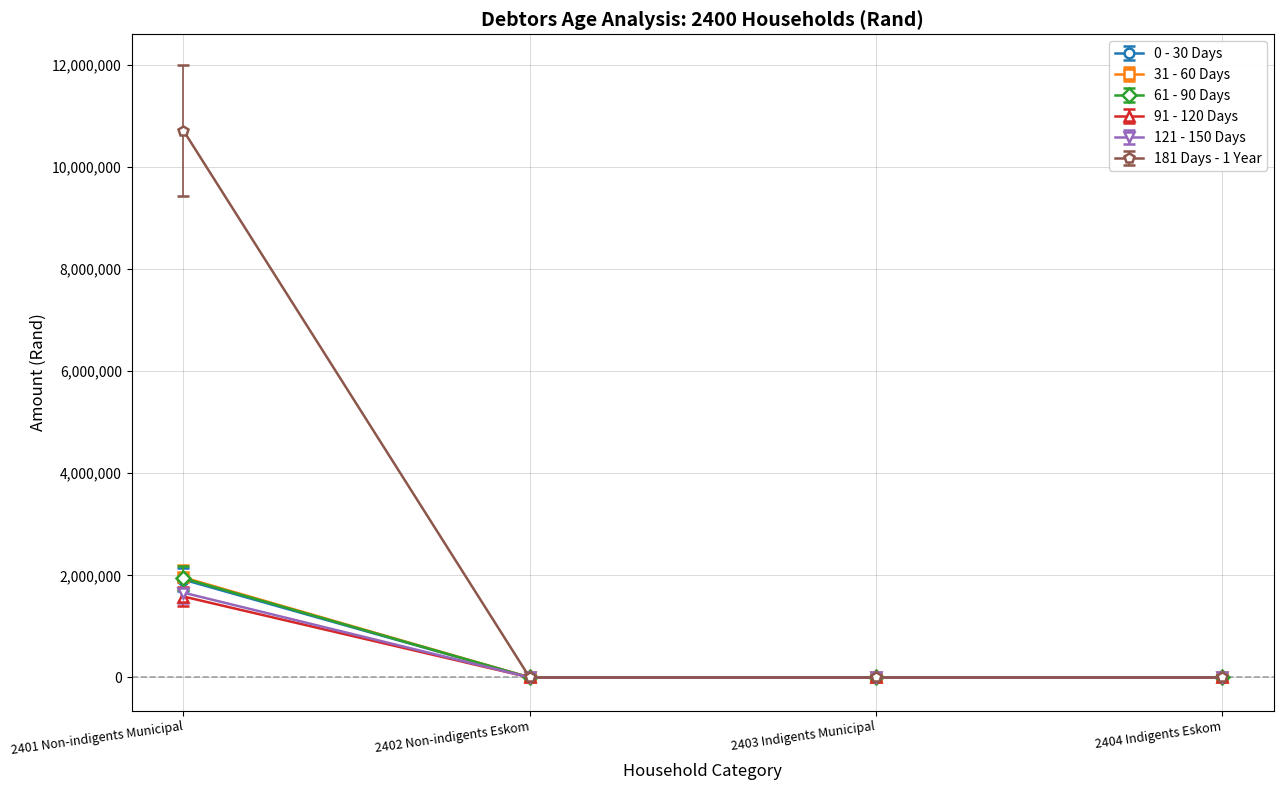

What is the label of the 4th point from the right?

2401 Non-indigents Municipal